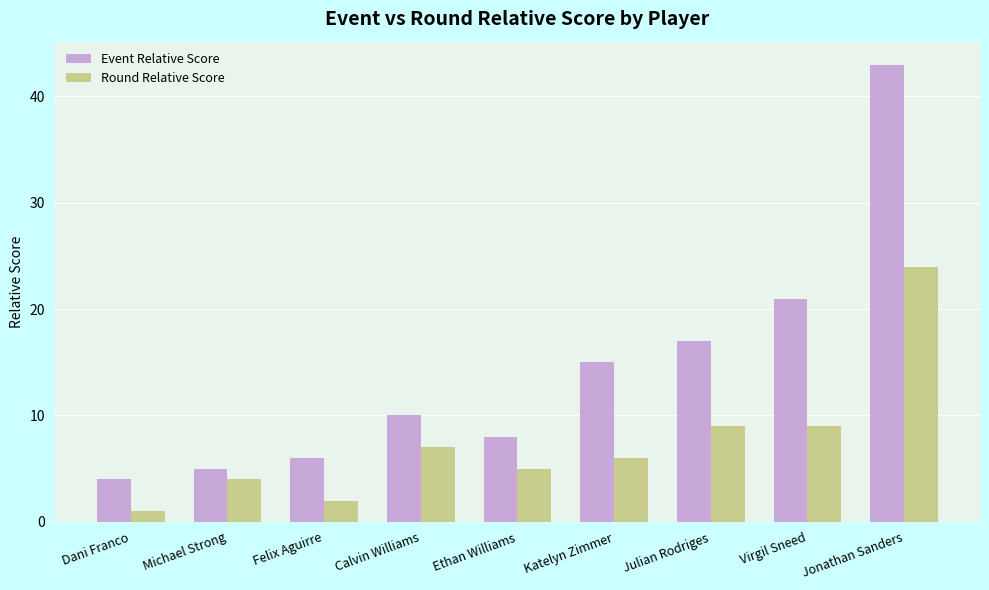

At which label does Round Relative Score first exceed 6?

Calvin Williams